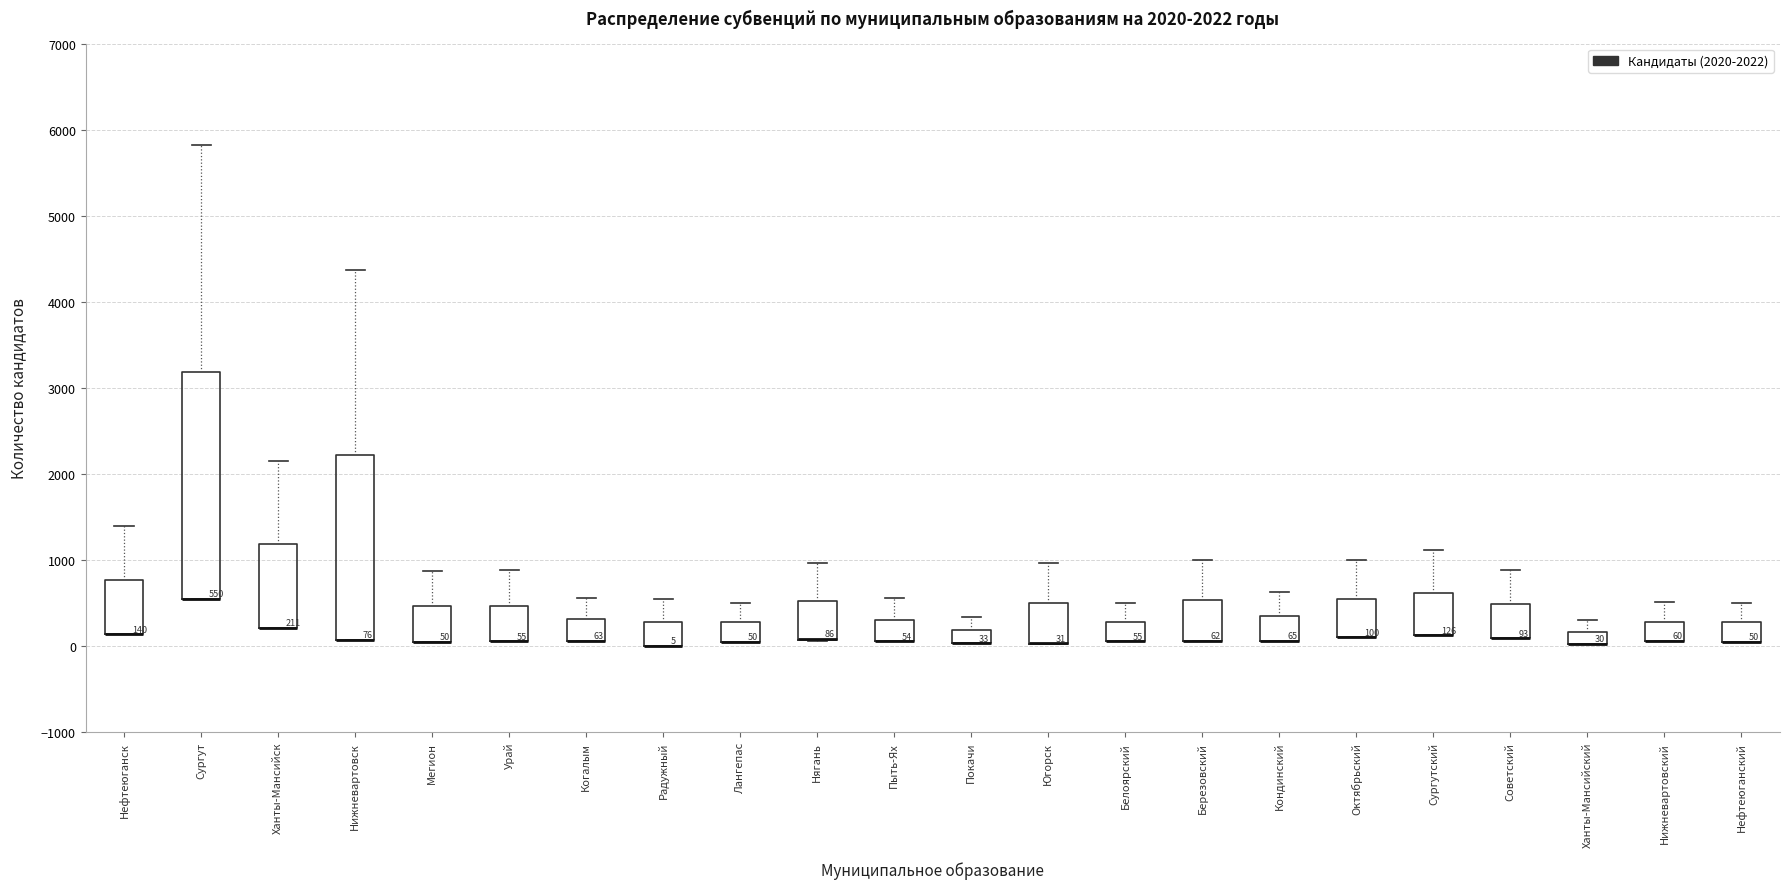

Comparing the boxes themselves (not the whiskers), which one is the tallest?

Сургут